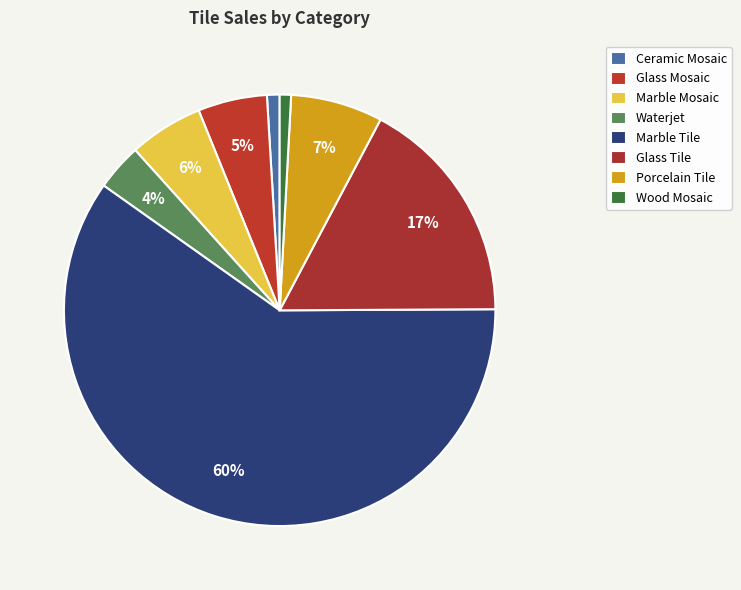

To the nearest percent, what is the difference between the Waterjet and Porcelain Tile slice percentages?

3%